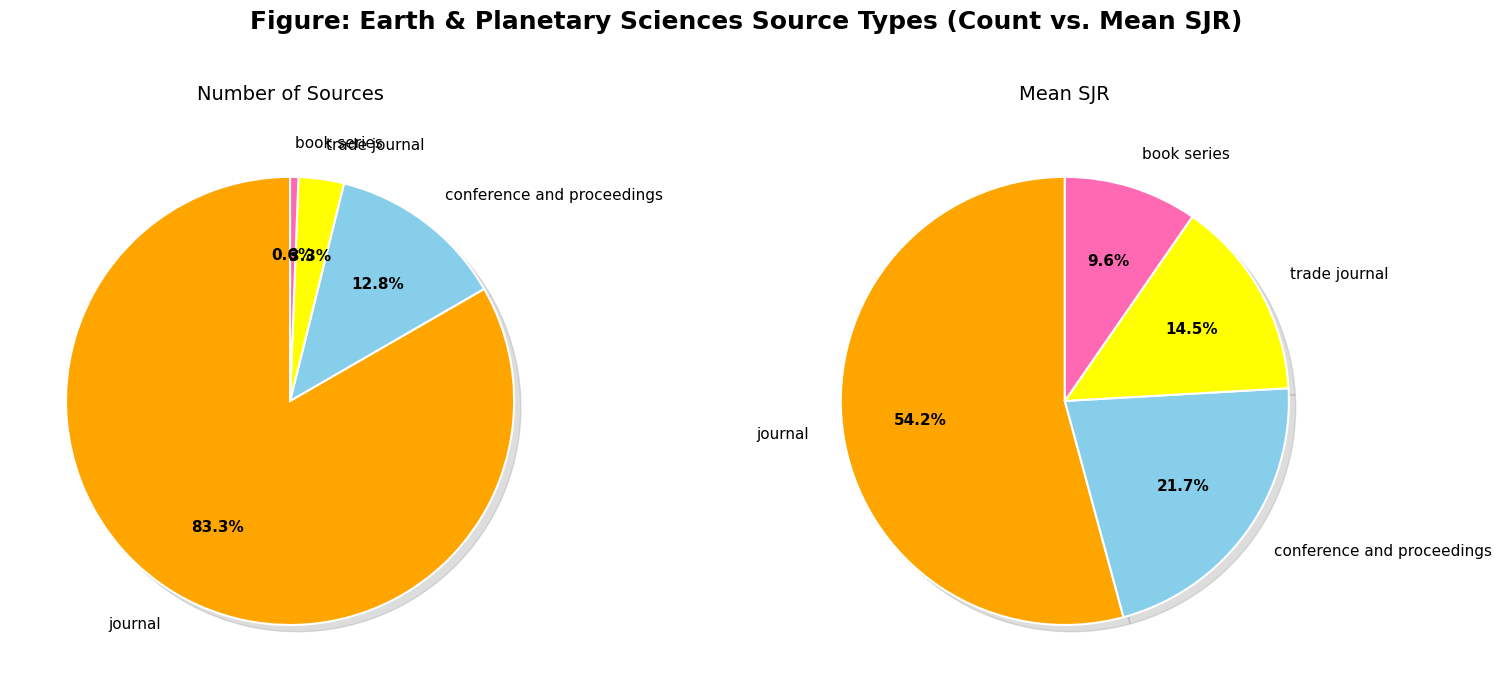

Is journal the majority of the pie?

Yes